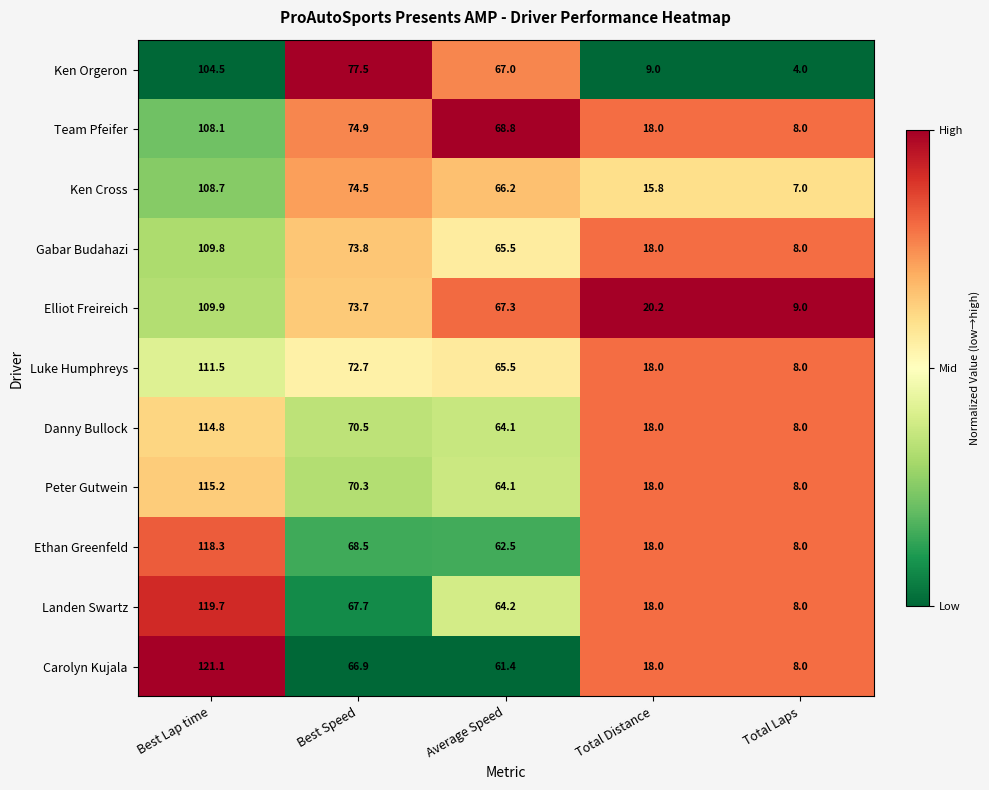

What is the total value across all series at Total Laps?

84.0